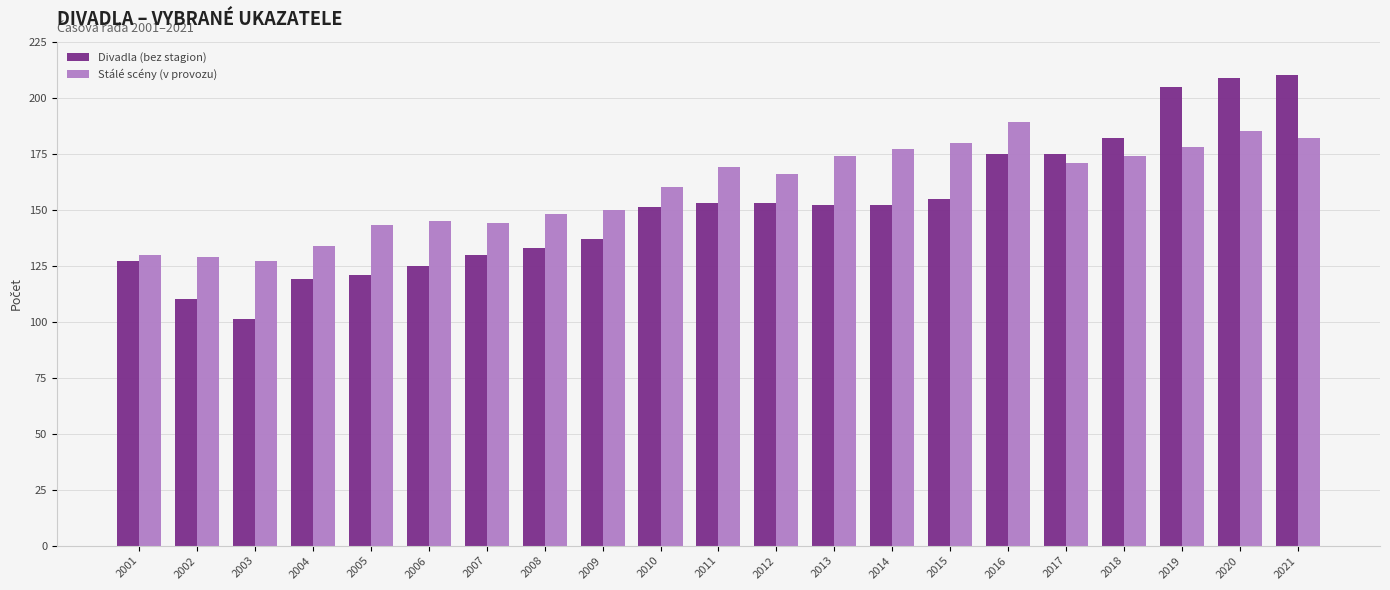

What is the difference between the Stálé scény (v provozu) values at 2017 and 2008?

23